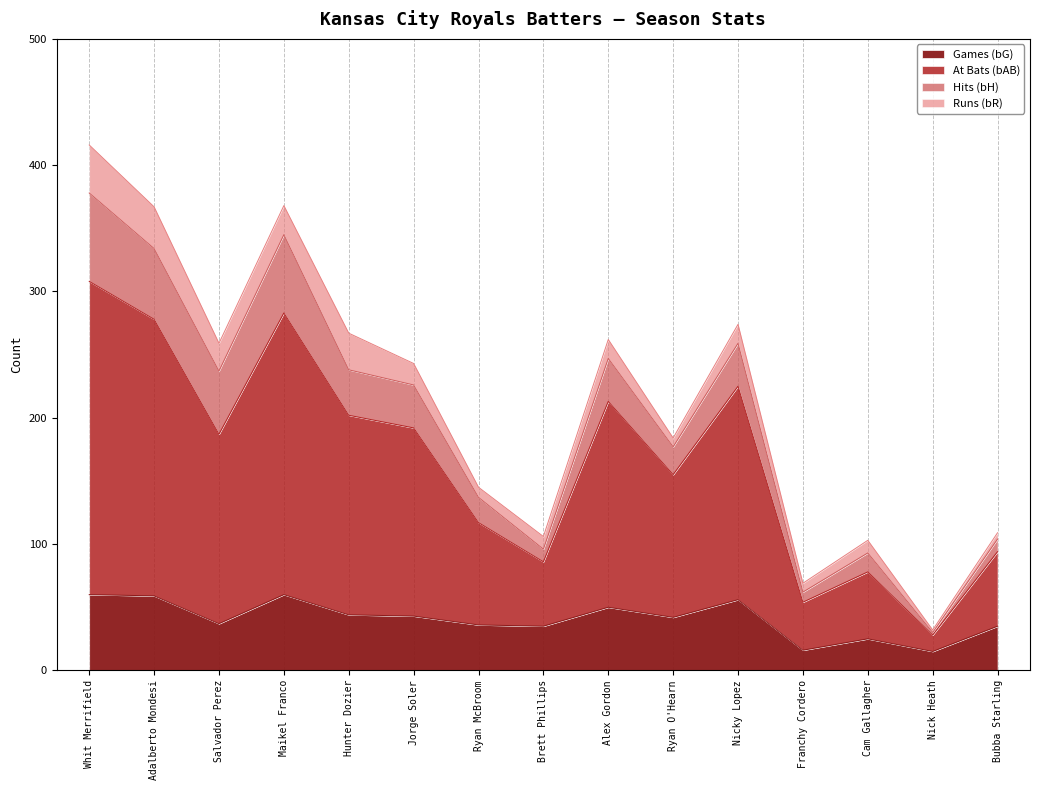

What is the maximum value for bG?

60